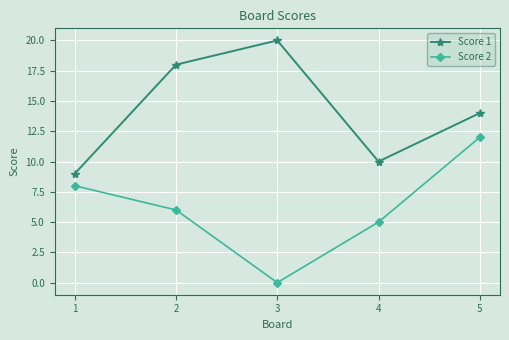

What is the value of the Score 1 point at the 3rd from the left?

20